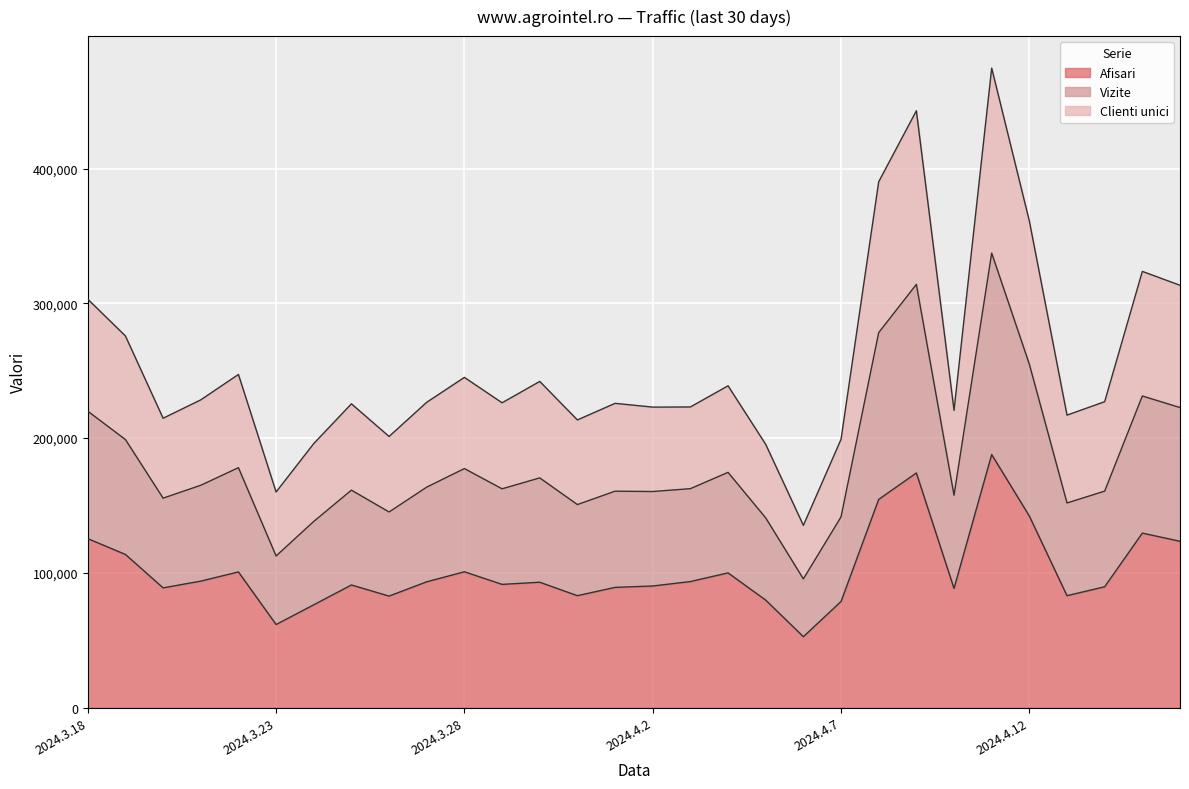

What is the difference between the maximum and second lowest values in the Afisari series?

126159